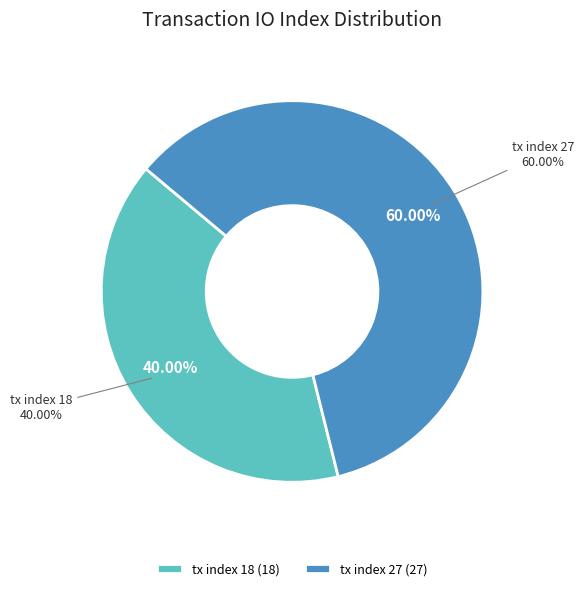

What is the total percentage of tx index 27 and tx index 18?

100.0%